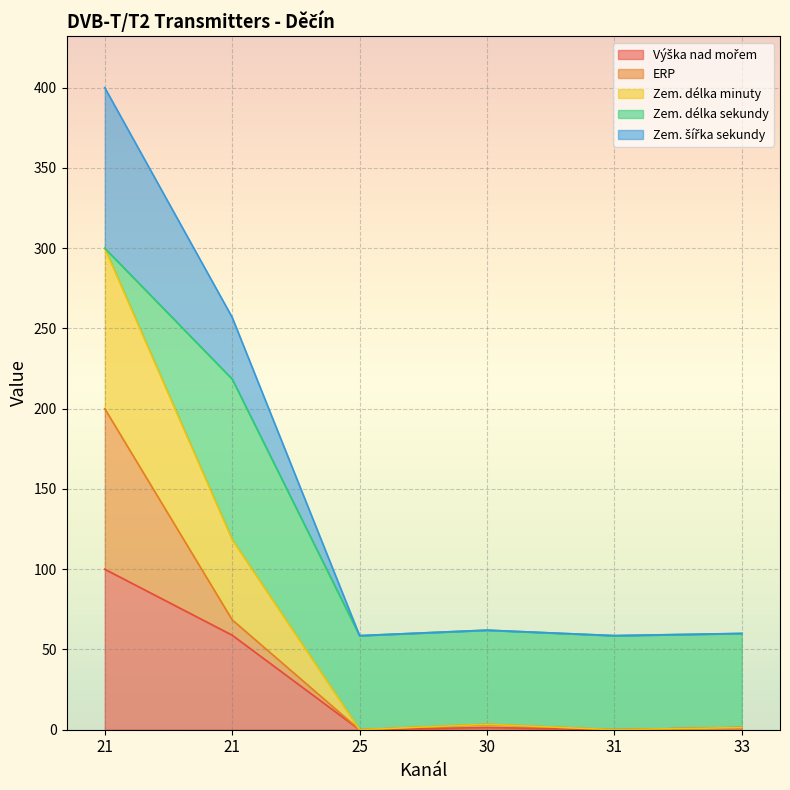

True or false: Zem. šířka sekundy has more than 2 points higher than both neighbors.

False